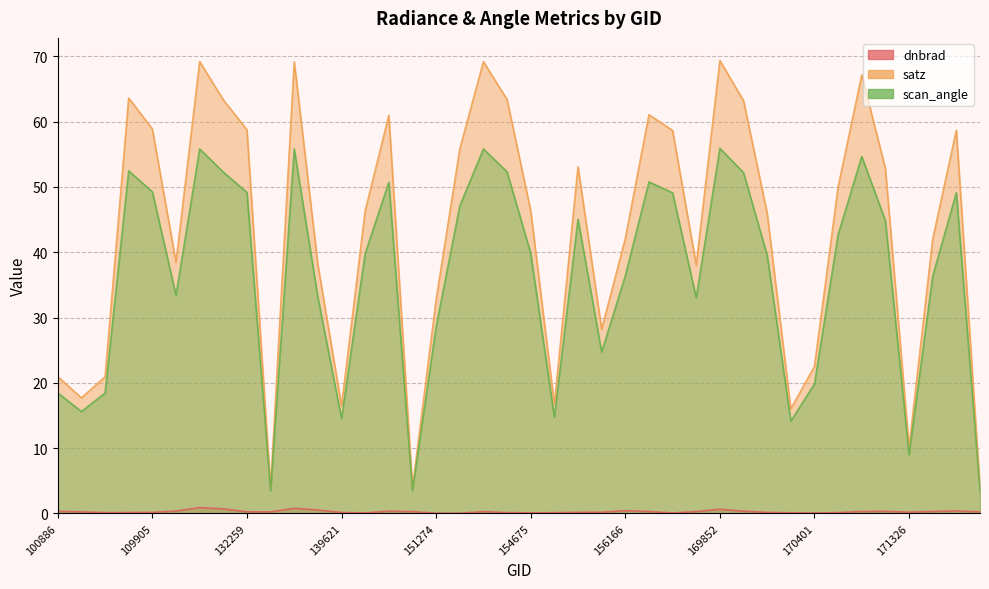

List the labels in order of satz value, smallest first.

132620, 175252, 151094, 171326, 170219, 139621, 154877, 102759, 102879, 100886, 170401, 155807, 151274, 156725, 138438, 110078, 174474, 156166, 170044, 154675, 148812, 170584, 170961, 155626, 154271, 156542, 174871, 132259, 109905, 150533, 156351, 169865, 122129, 154476, 107972, 170780, 133159, 154463, 122118, 169852